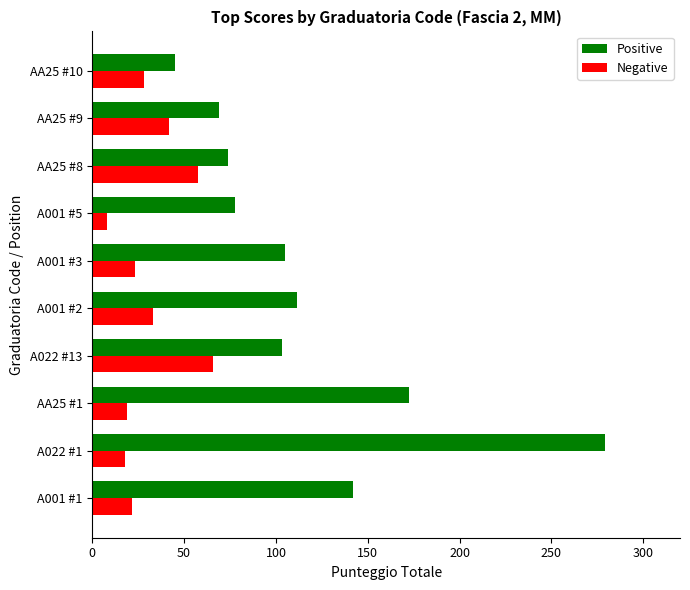

List the series in order of their overall mean, highest first.

Positive, Negative